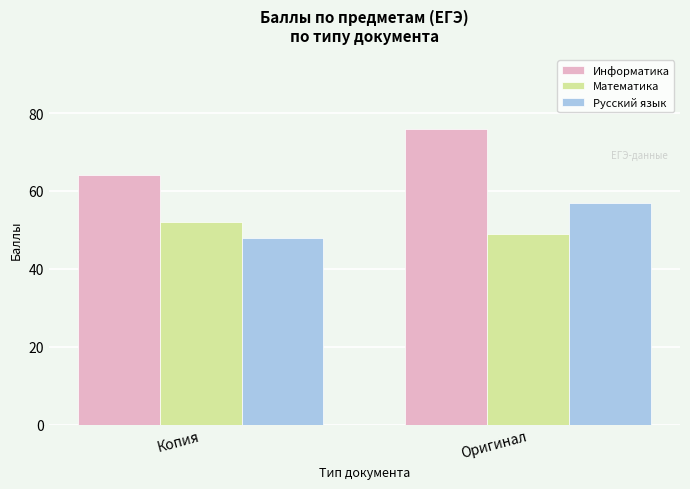

What is the label of the 2nd bar from the right?

Копия